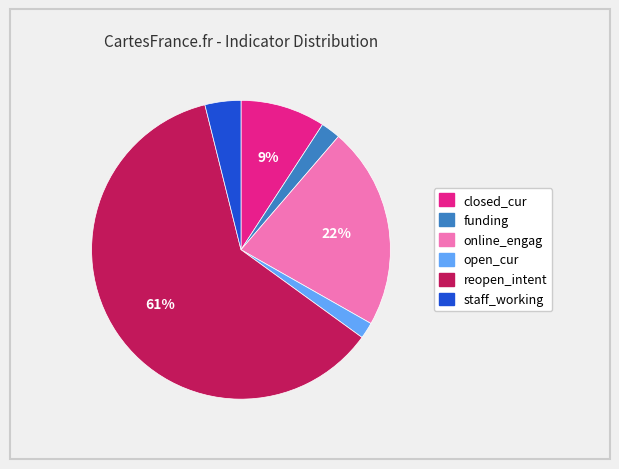

Combined, do staff_working and funding account for over 50%?

No